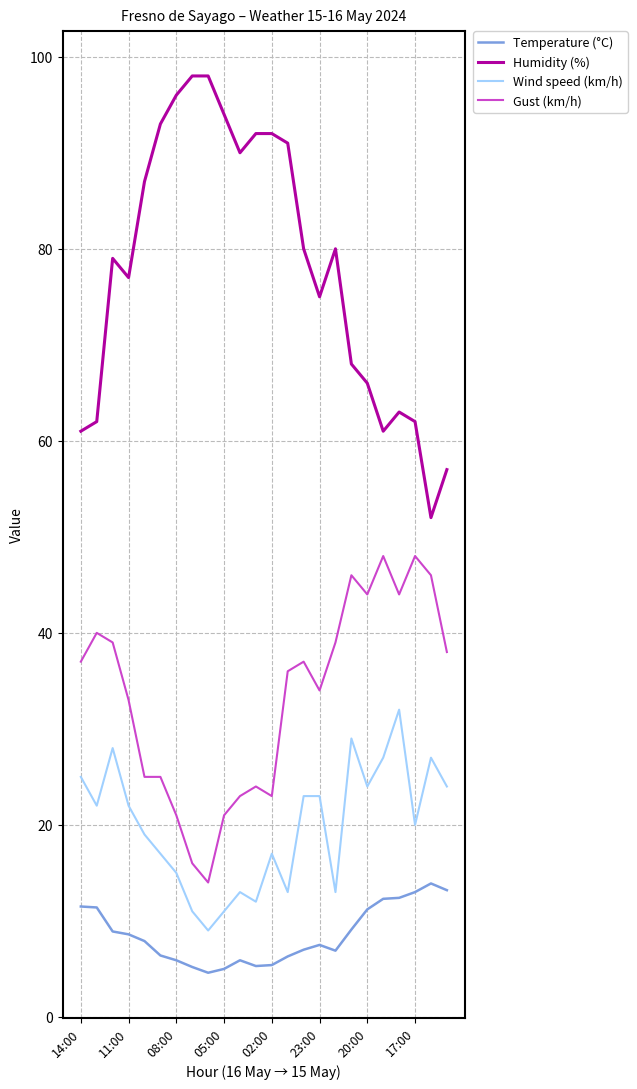

True or false: Humidity (%) and Gust (km/h) intersect in this chart.

False